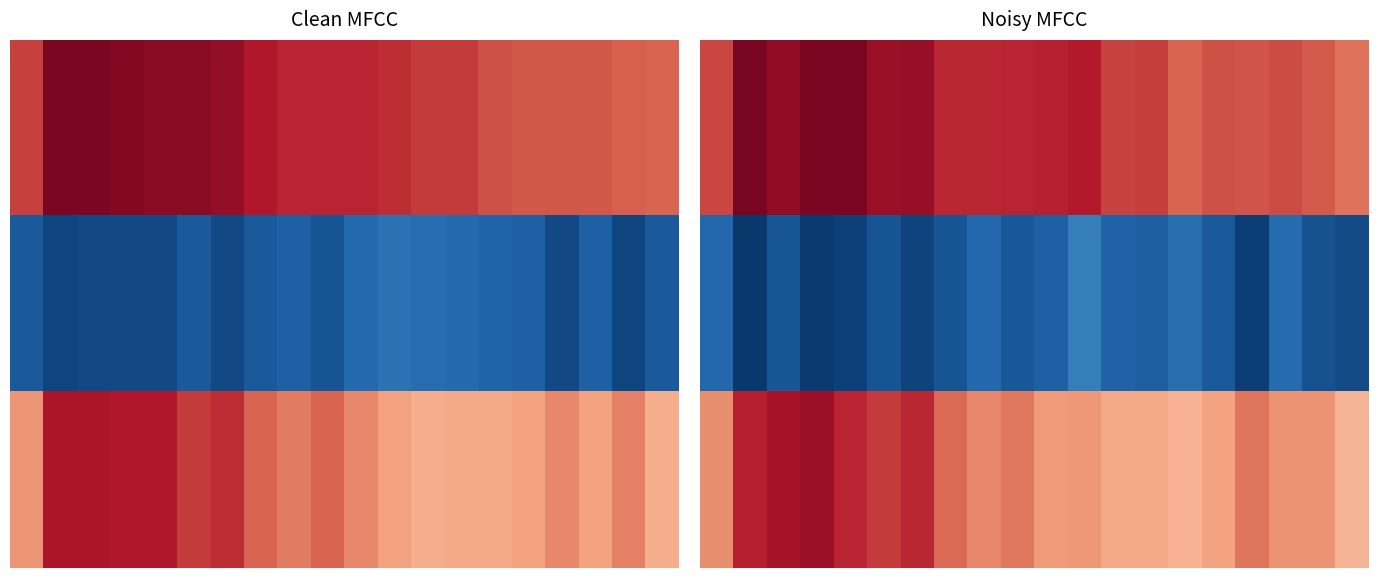

How many categories are shown in the chart?

20